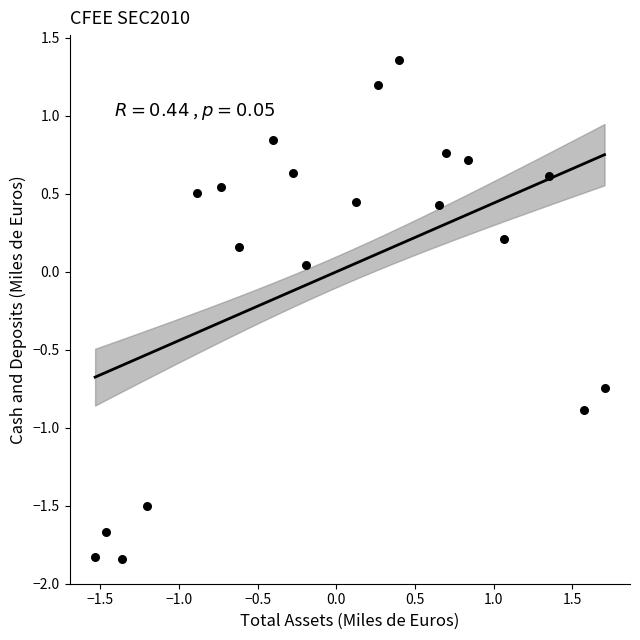

What is the range of Y values (max minus min)?

3.2